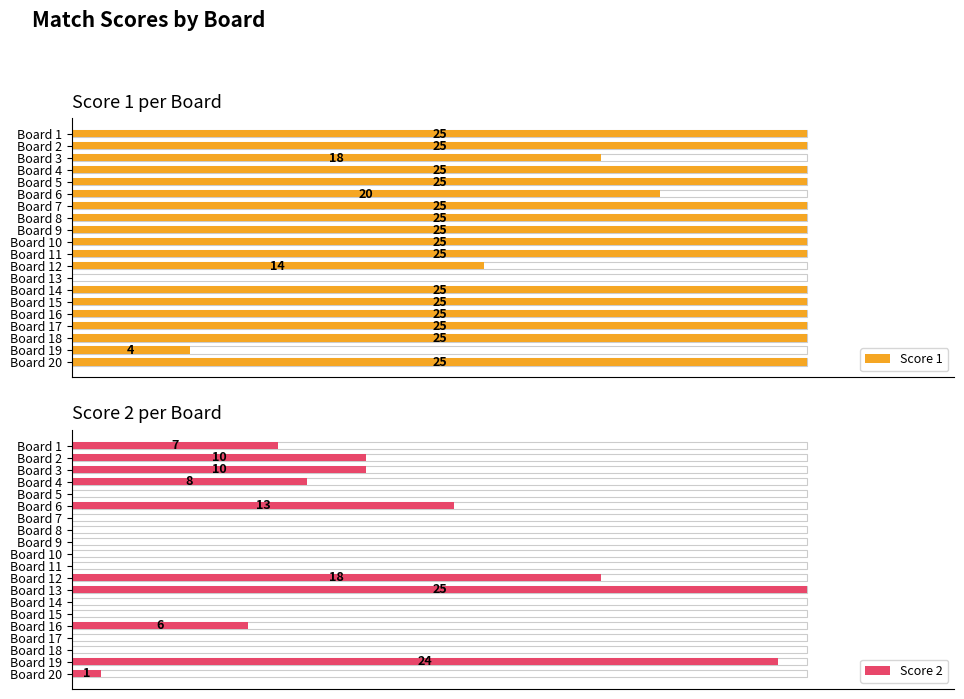

How many bars are there in each group?

2